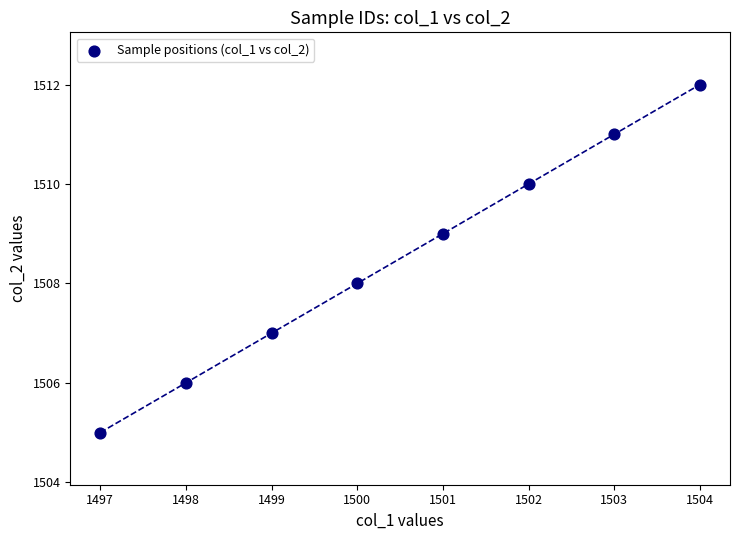

What is the range of Y values (max minus min)?

7